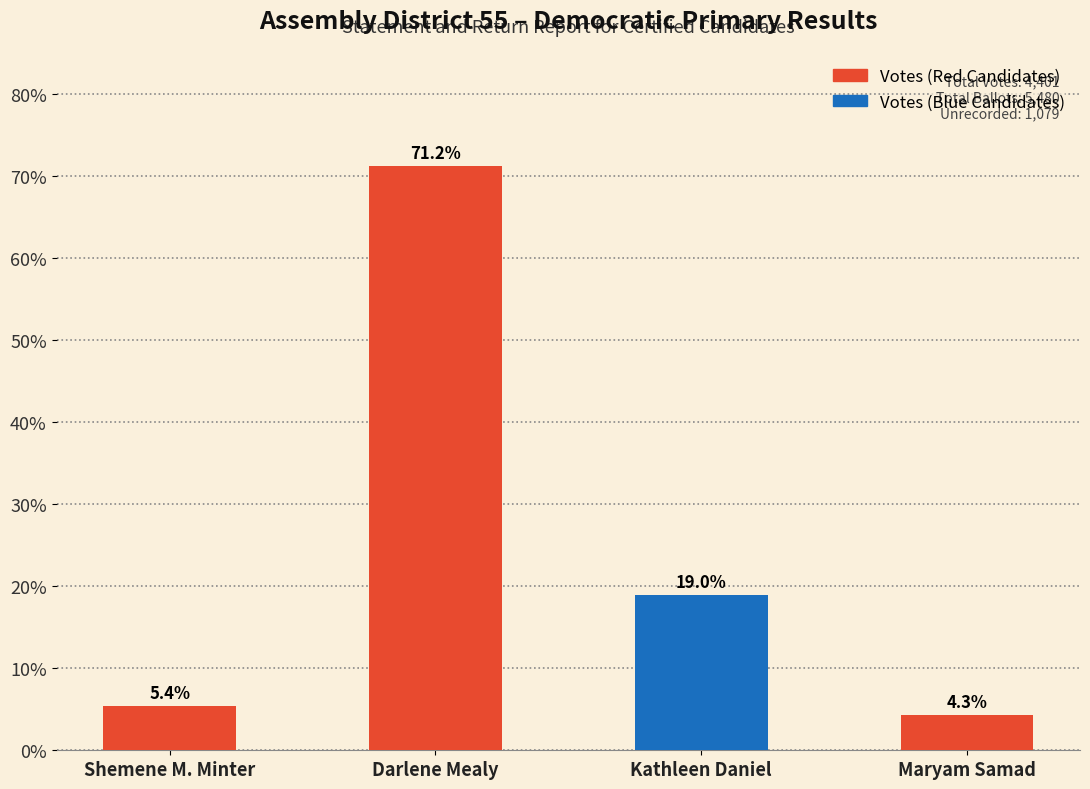

Where does the data first go above 18?

Darlene Mealy